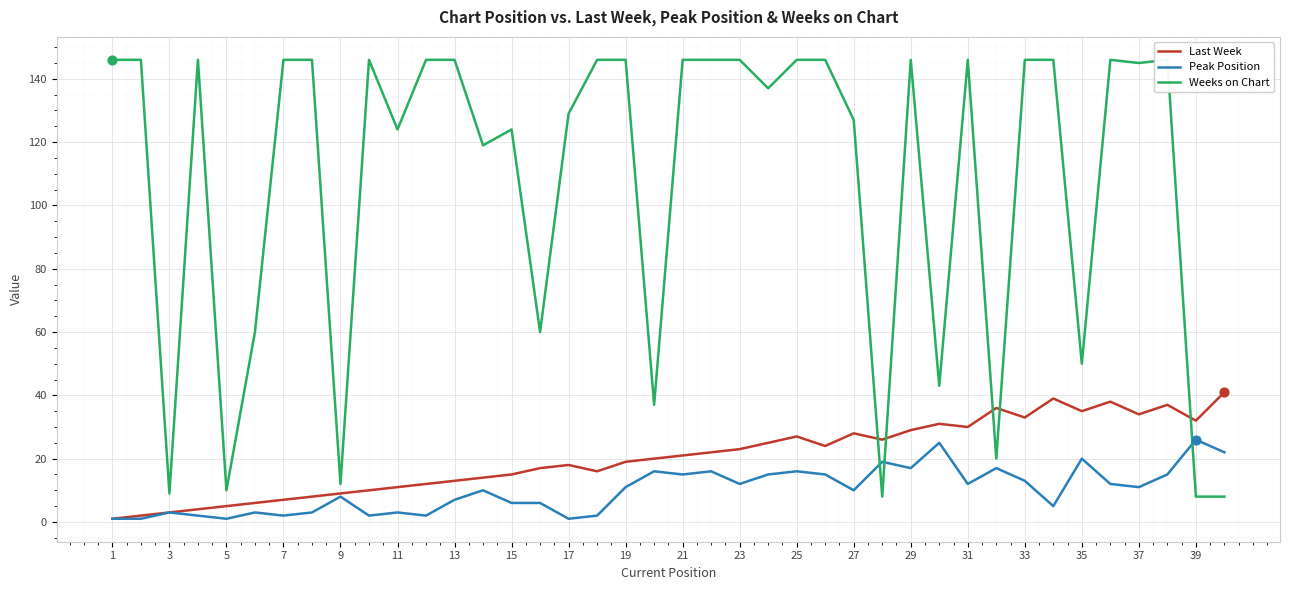

Which series has the largest Y range (max minus min)?

Weeks on Chart